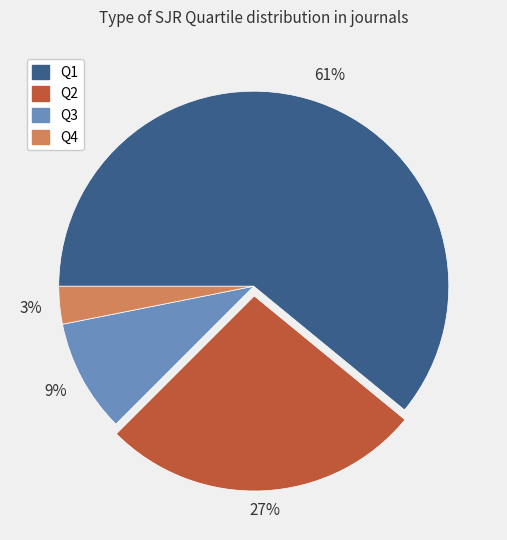

What percentage is the Q4 slice, to the nearest percent?

3%